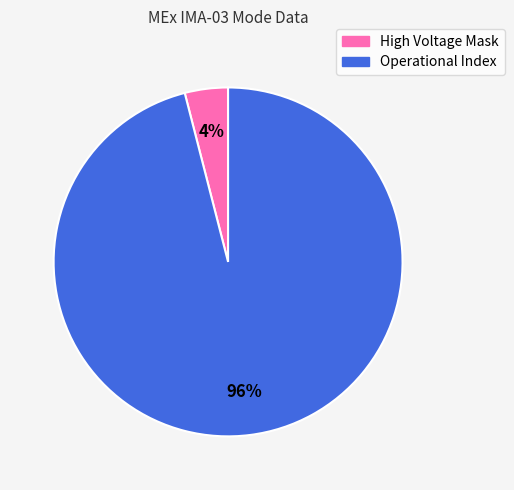

Which has a higher value, Operational Index or High Voltage Mask?

Operational Index